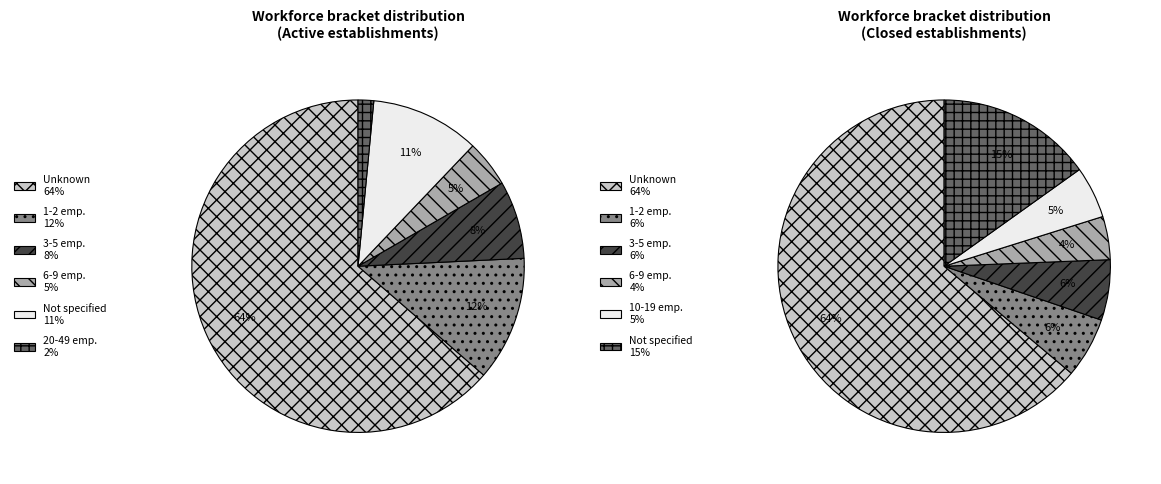

How many segments does this pie chart have?

6